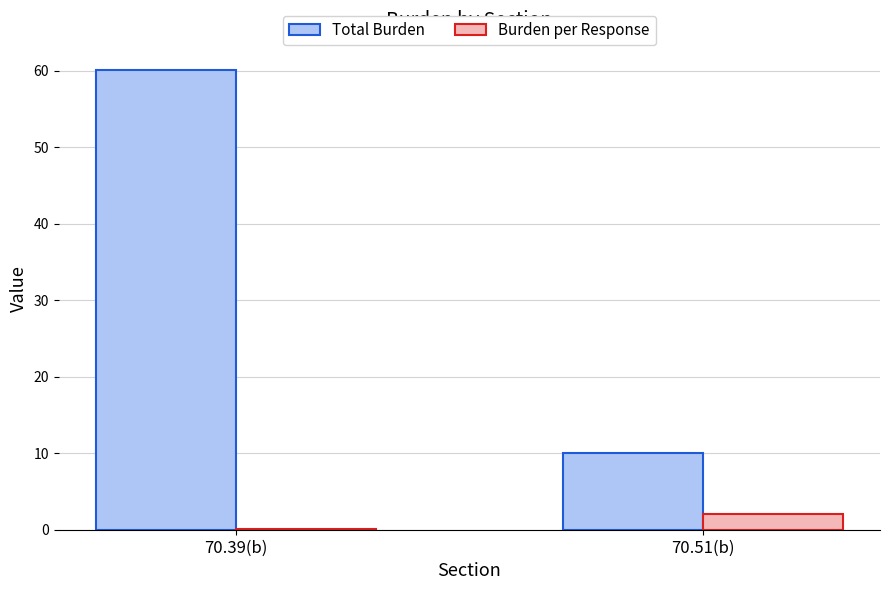

How many distinct data groups are displayed?

2